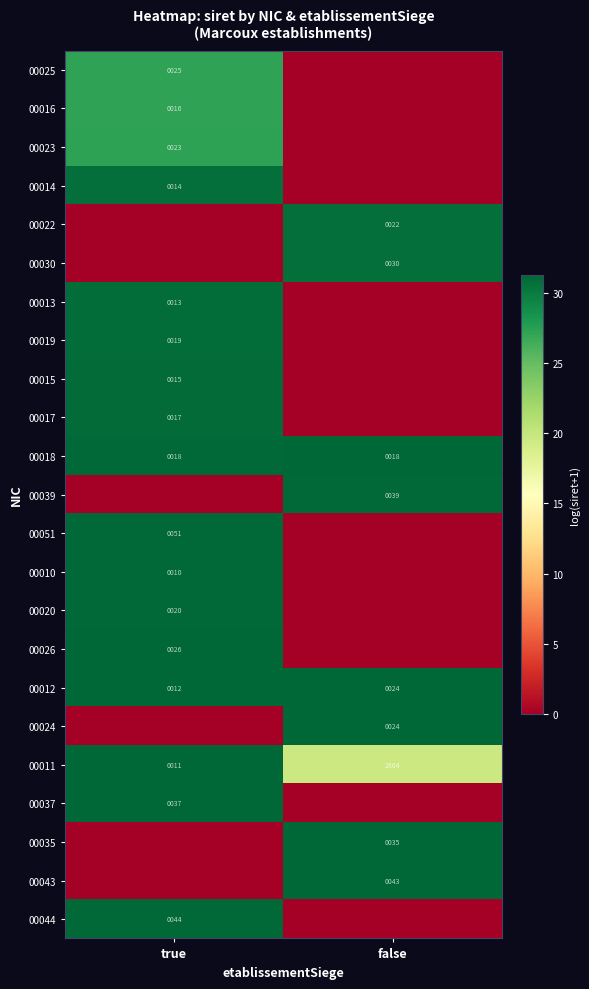

True or false: 00035 has a value of 12 at false.

False